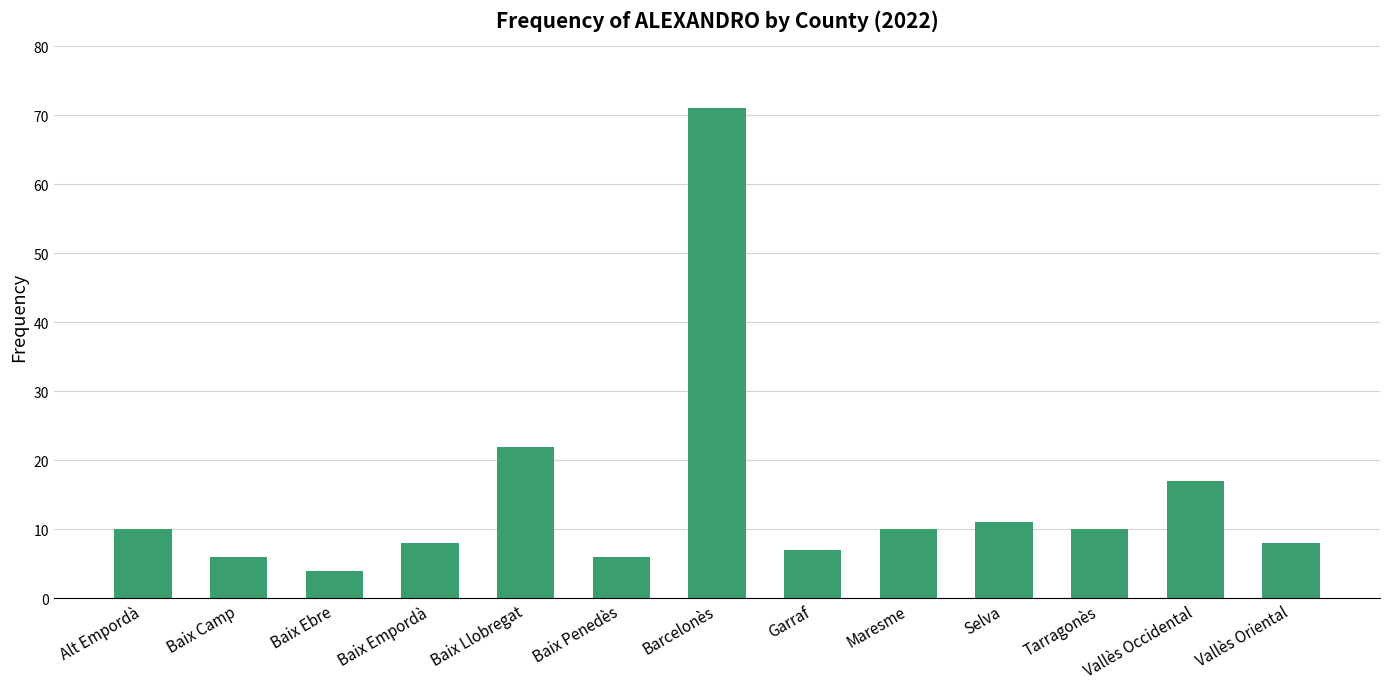

Does the chart contain any negative values?

No